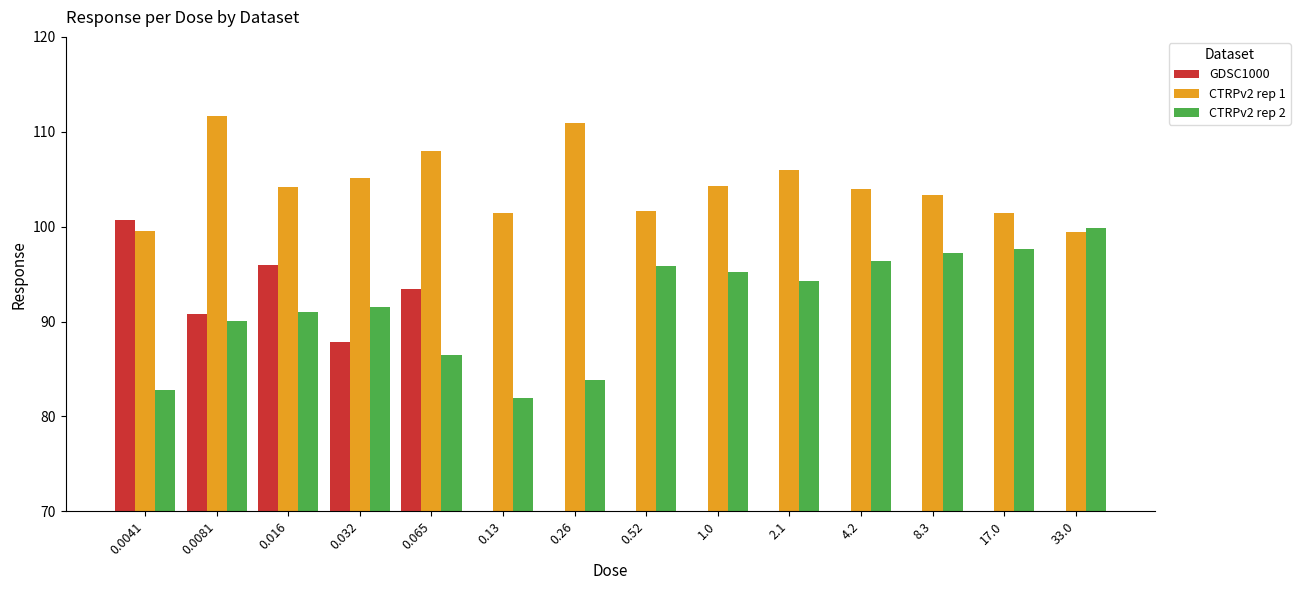

How many values in the CTRPv2 rep 2 series exceed 94?

7